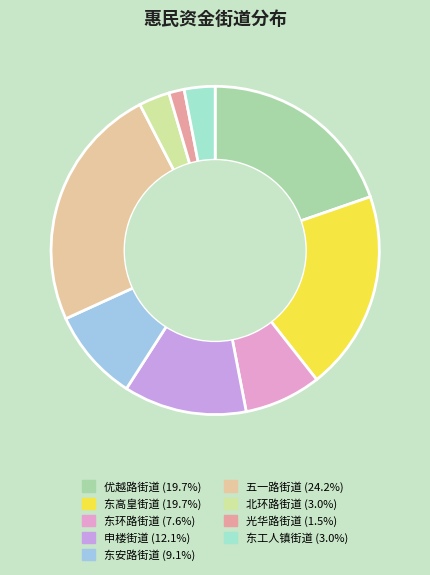

To the nearest percent, what percentage of the pie is 东工人镇街道?

3%